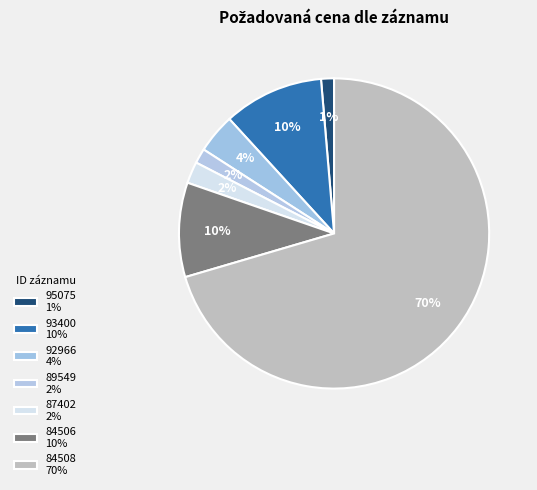

The 84508 slice represents 70% of the pie. True or false?

True